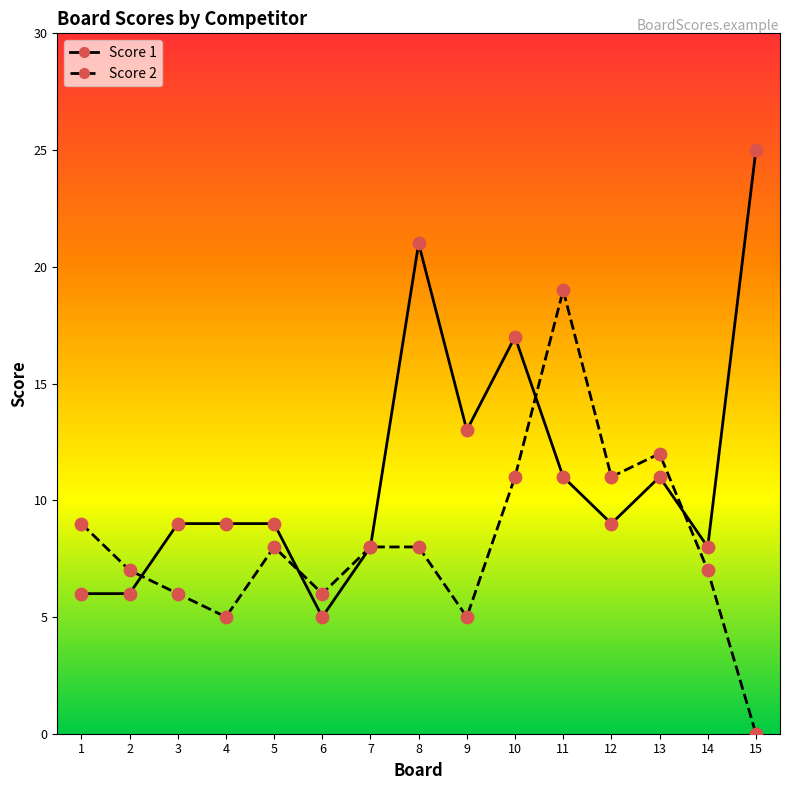

At how many categories does at least one series exceed 2?

15